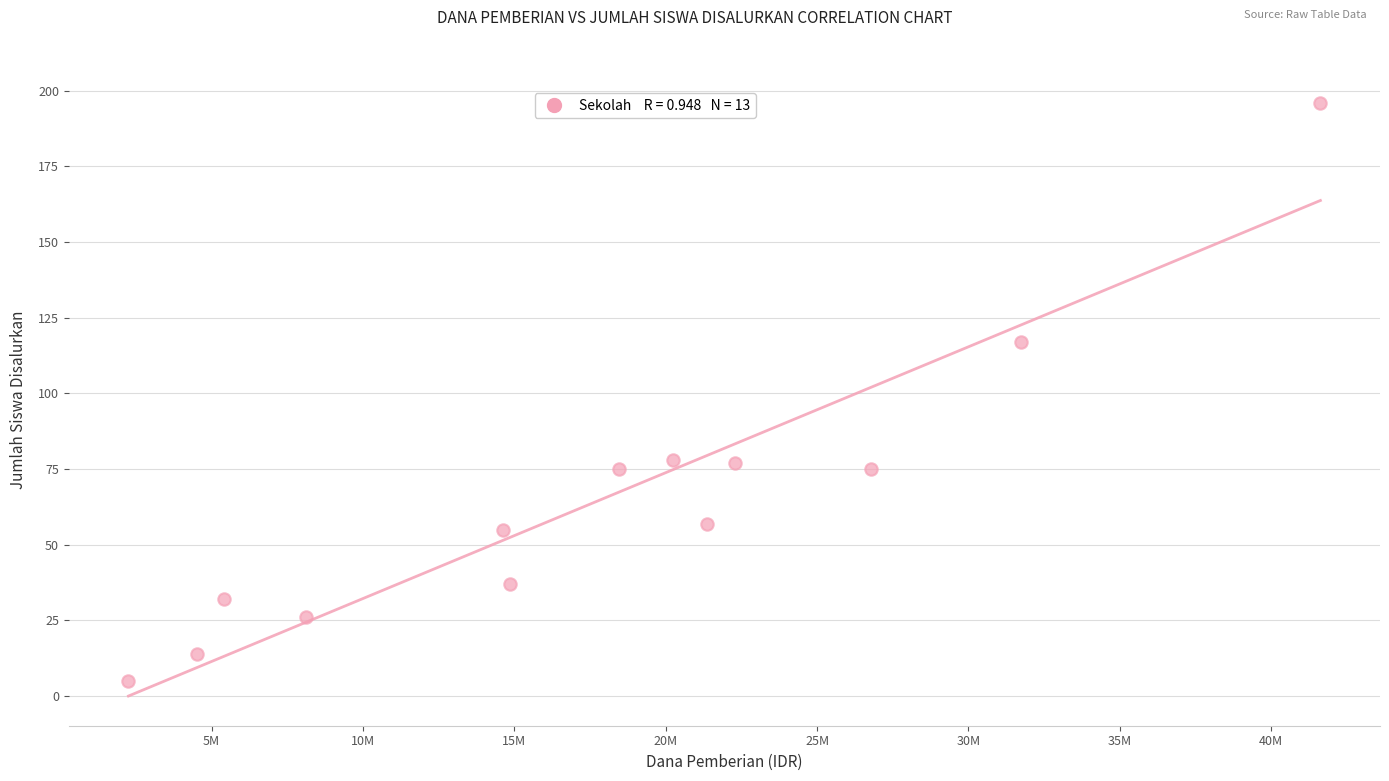

What Y value in the scatter plot is closest to 100?

117